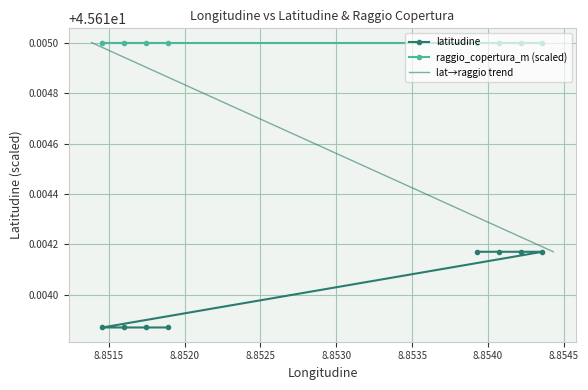

How many data points does each series have?

8